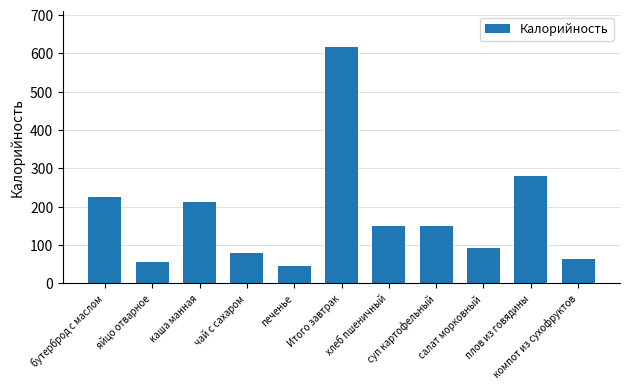

What is the label of the 4th bar from the left?

чай с сахаром